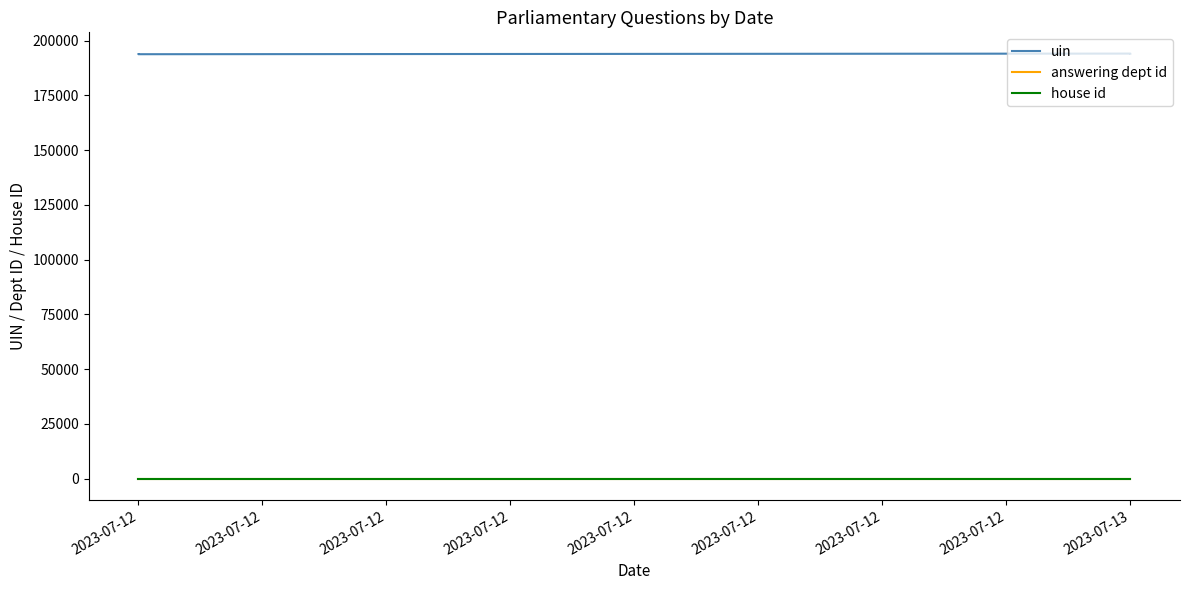

At how many categories does at least one series exceed 91562?

10